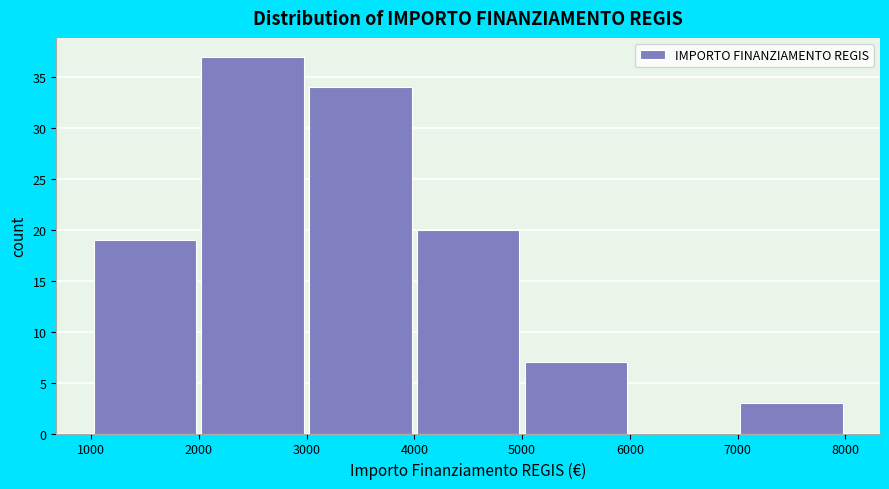

How tall is the bar that spans 3000 to 4000 on the x-axis? The values are not printed on the chart, so give them approximately, as read against the axis.

34